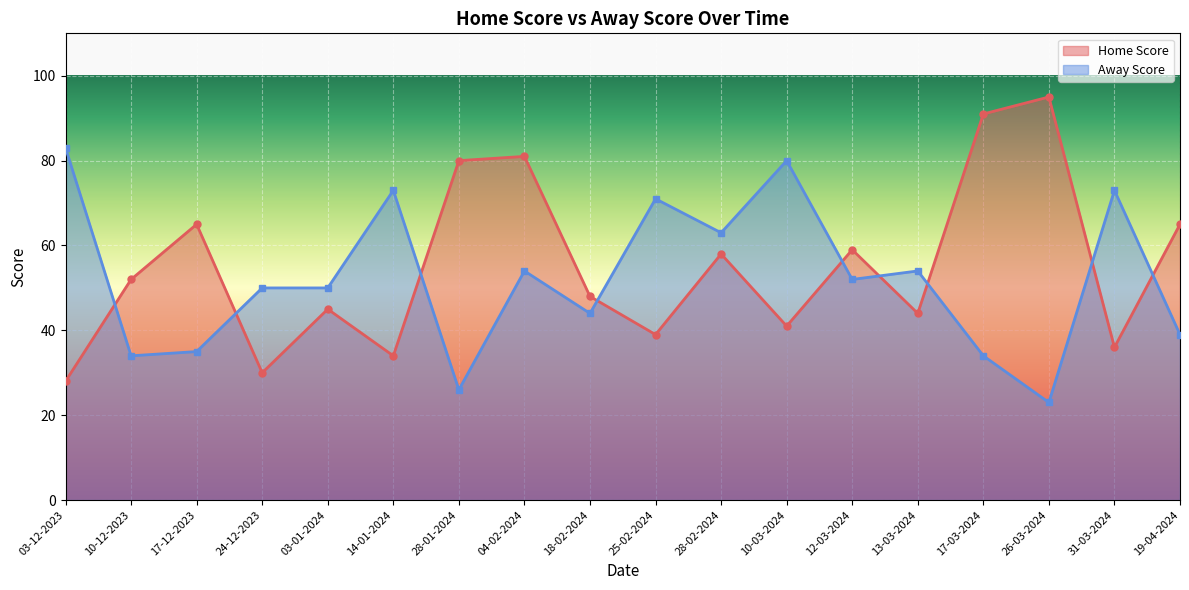

How many lines are shown in the chart?

2